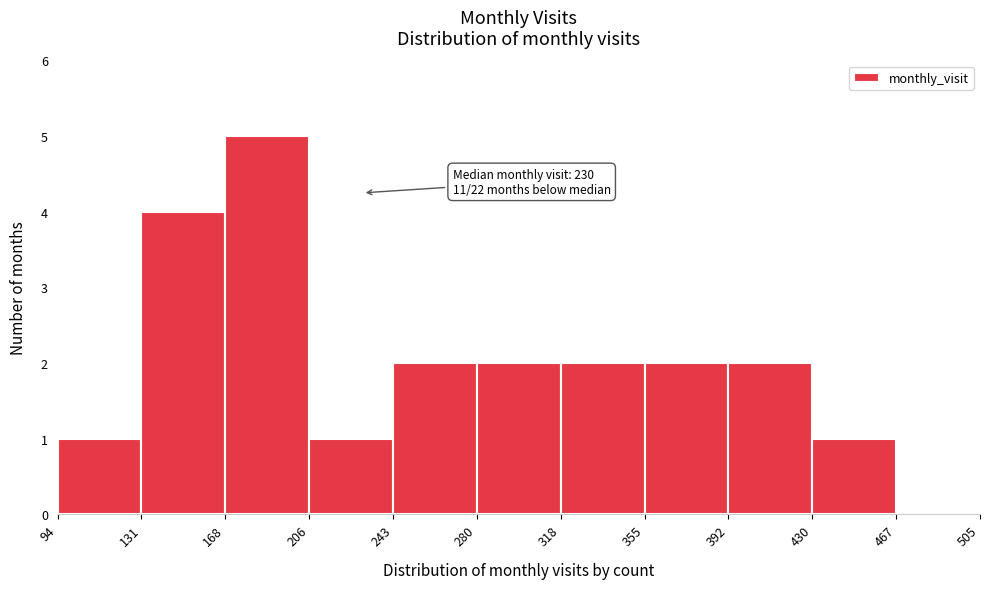

Which range on the x-axis has the tallest bar?

168 to 206